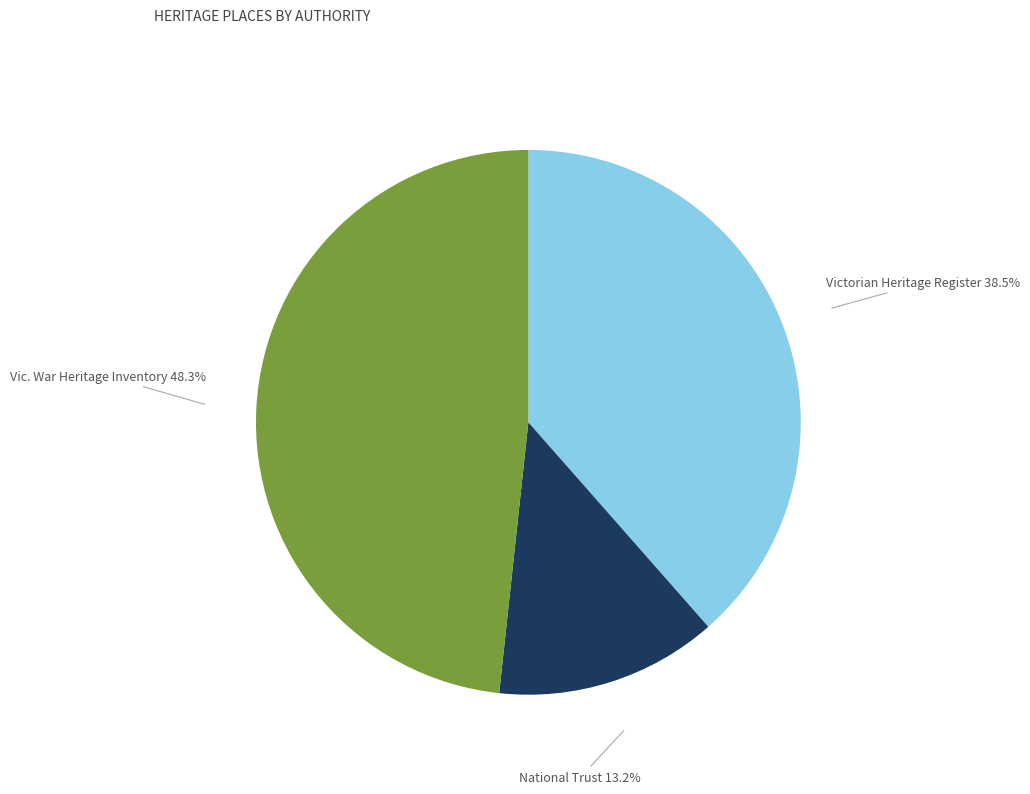

Is there a majority slice in this chart?

No